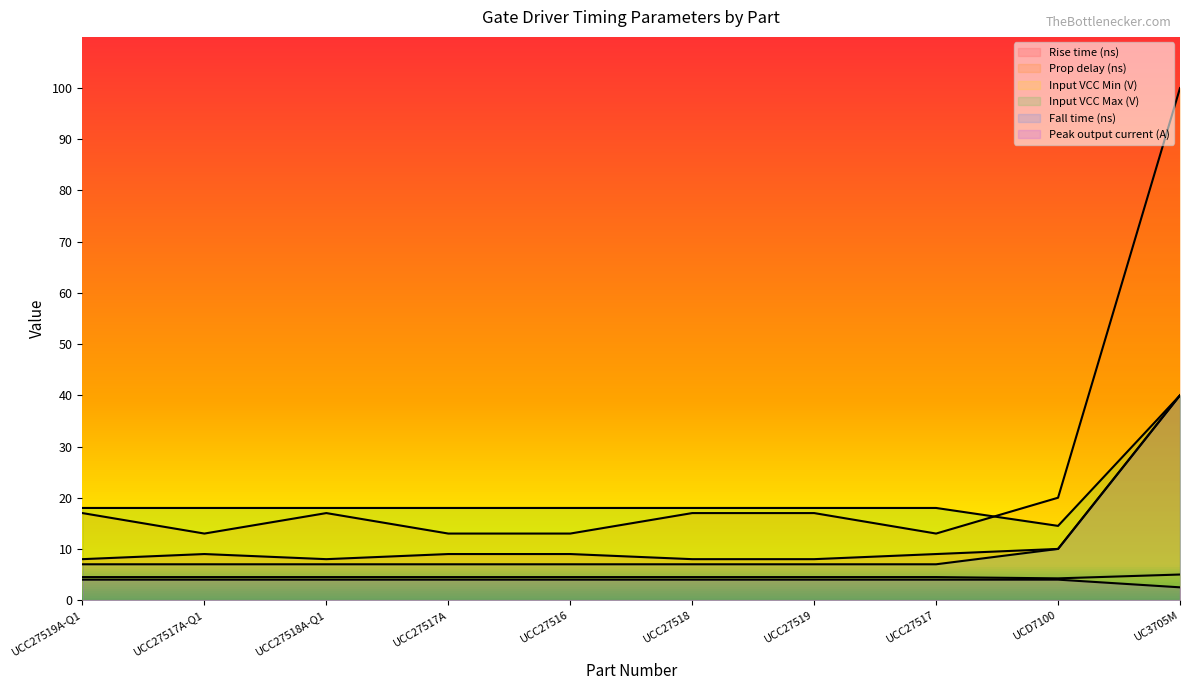

How many interior local valleys does the Prop delay (ns) series have?

2